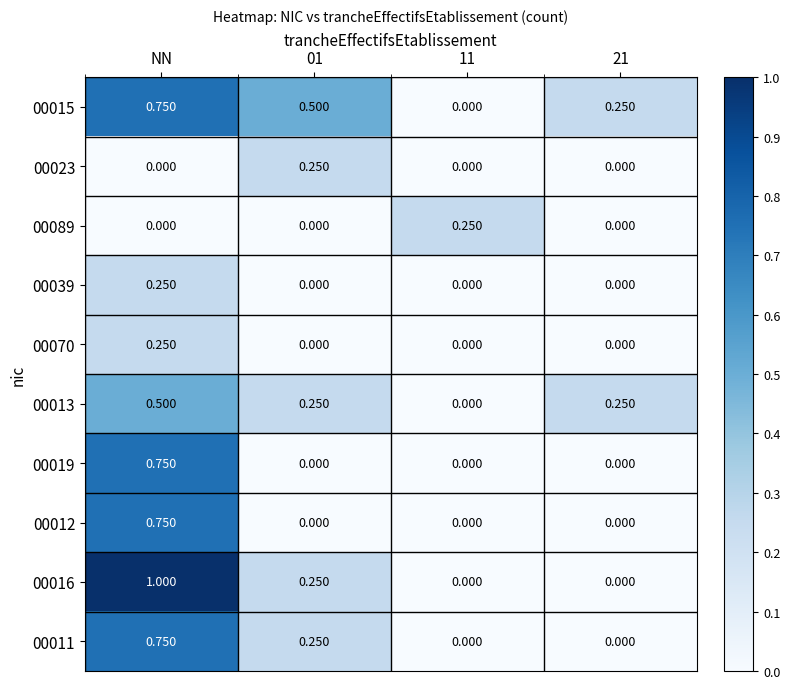

Count the number of data series in this chart.

10